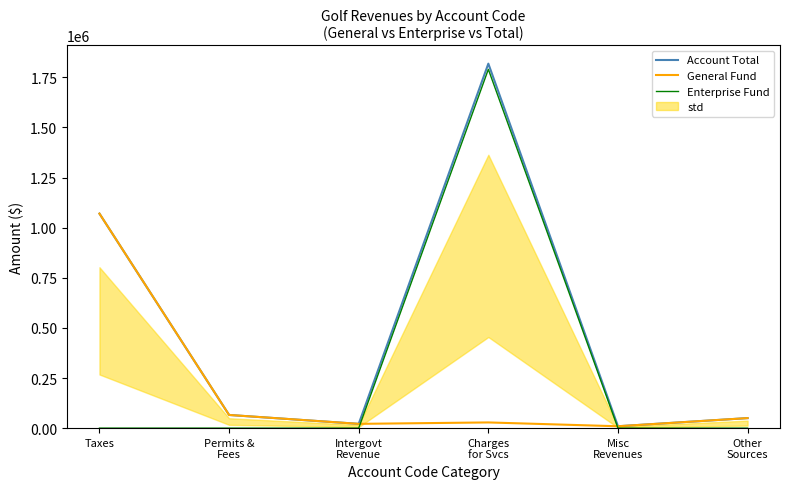

Does the chart display data point markers on the line(s)?

No